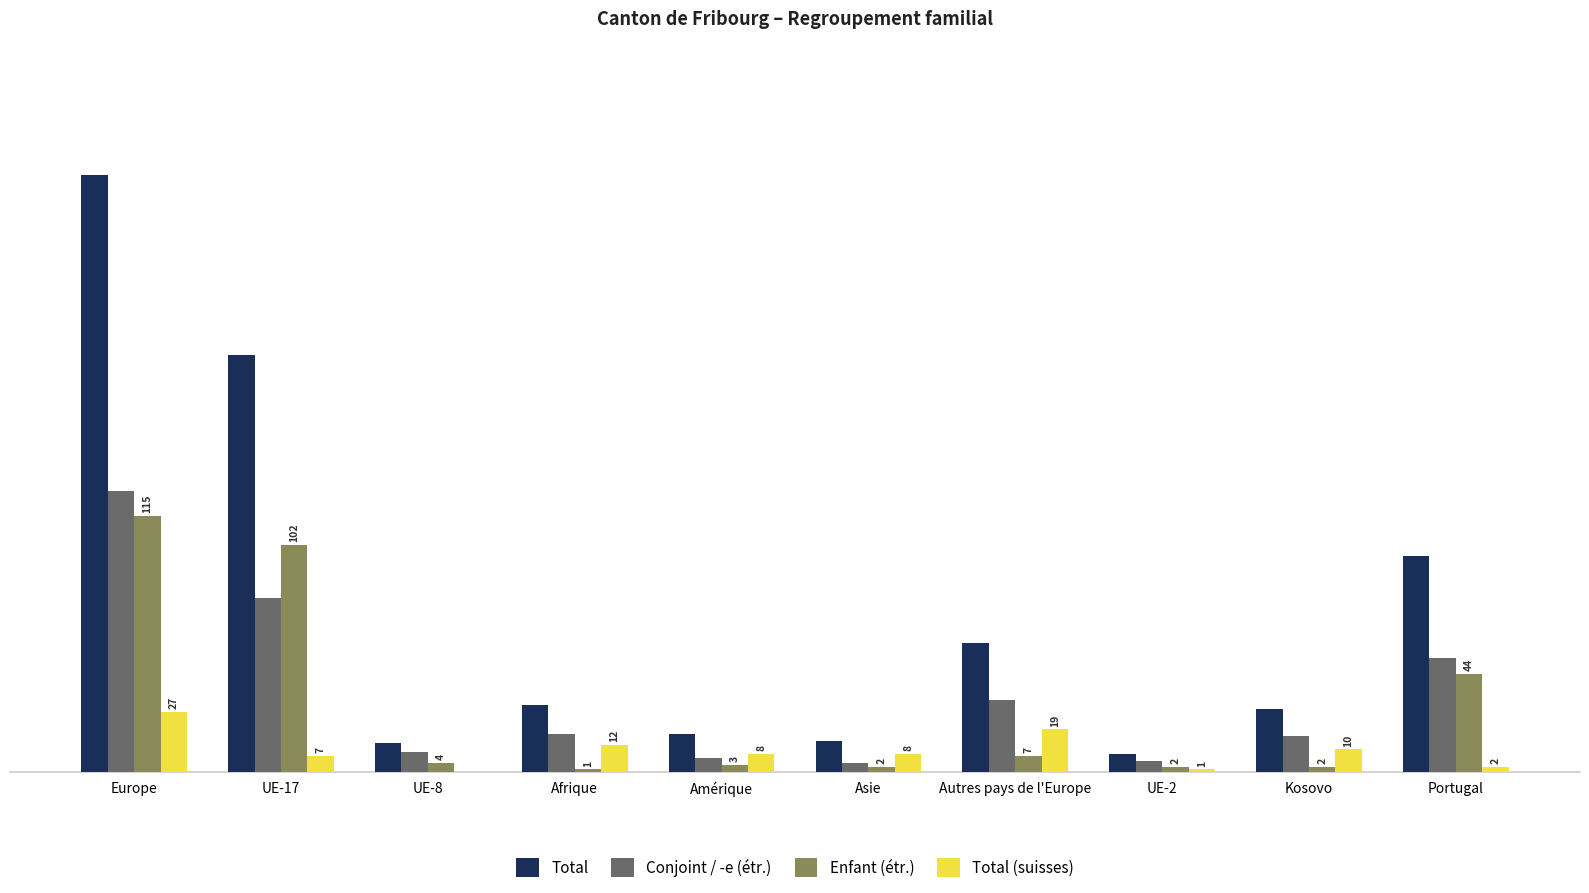

Which label corresponds to the largest value in the chart?

Europe